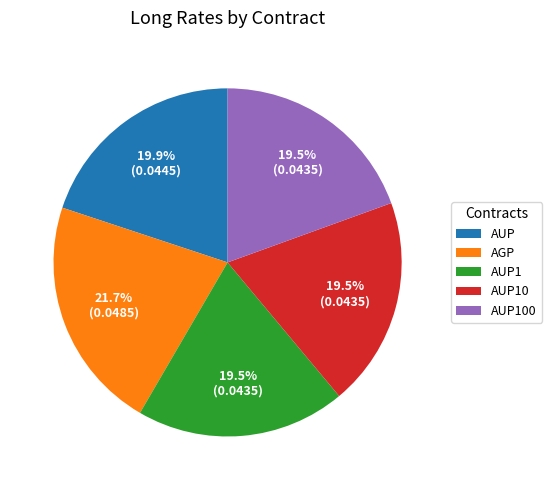

To the nearest percent, what is the combined percentage of AUP and AGP?

42%